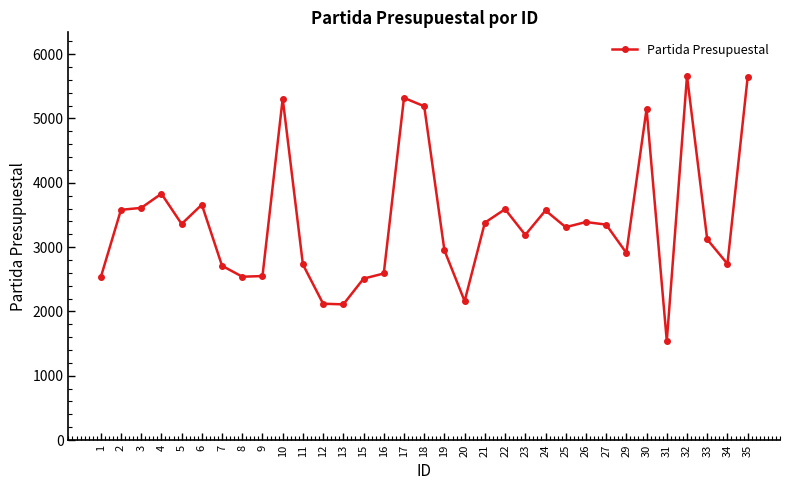

What is the minimum value shown in the chart?

1540